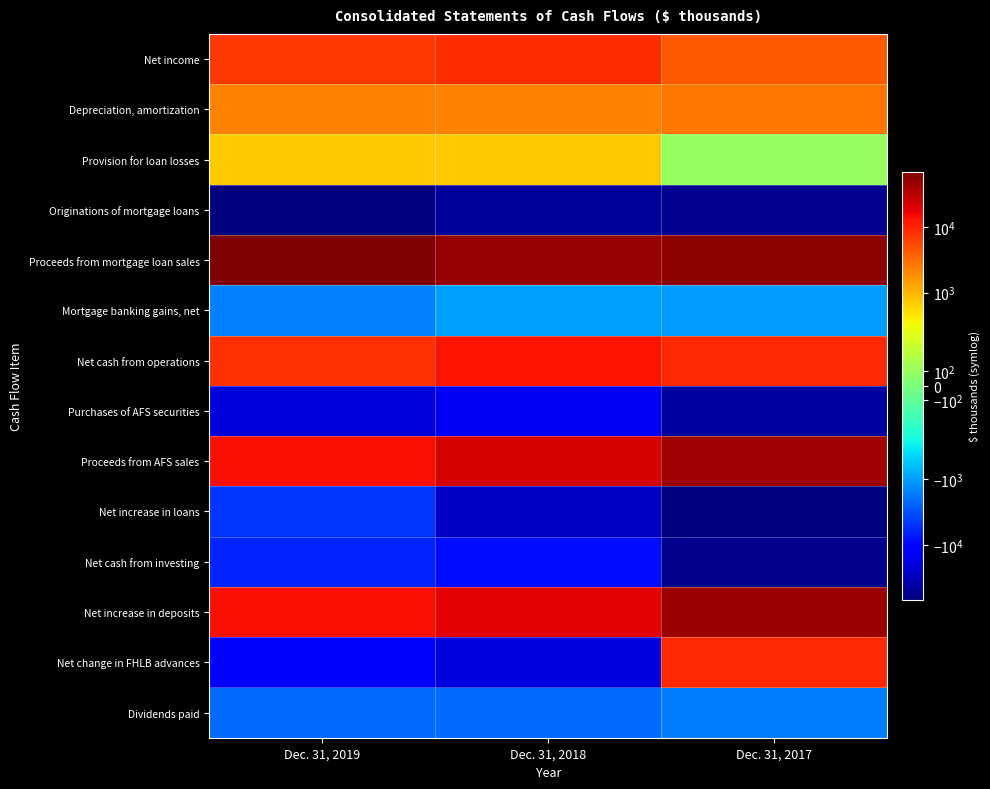

Reading right to left, extract all data points from this chart.

Net income: Dec. 31, 2017=4350	Dec. 31, 2018=8835	Dec. 31, 2019=7282
Depreciation, amortization: Dec. 31, 2017=2735	Dec. 31, 2018=2315	Dec. 31, 2019=2243
Provision for loan losses: Dec. 31, 2017=100	Dec. 31, 2018=725	Dec. 31, 2019=715
Originations of mortgage loans: Dec. 31, 2017=-51730	Dec. 31, 2018=-45813	Dec. 31, 2019=-68789
Proceeds from mortgage loan sales: Dec. 31, 2017=54578	Dec. 31, 2018=48527	Dec. 31, 2019=66493
Mortgage banking gains, net: Dec. 31, 2017=-1074	Dec. 31, 2018=-974	Dec. 31, 2019=-1554
Net cash from operations: Dec. 31, 2017=9133	Dec. 31, 2018=13134	Dec. 31, 2019=7993
Purchases of AFS securities: Dec. 31, 2017=-44962	Dec. 31, 2018=-14643	Dec. 31, 2019=-20365
Proceeds from AFS sales: Dec. 31, 2017=44801	Dec. 31, 2018=21418	Dec. 31, 2019=13622
Net increase in loans: Dec. 31, 2017=-68592	Dec. 31, 2018=-28007	Dec. 31, 2019=-4772
Net cash from investing: Dec. 31, 2017=-54873	Dec. 31, 2018=-8733	Dec. 31, 2019=-6088
Net increase in deposits: Dec. 31, 2017=46001	Dec. 31, 2018=18568	Dec. 31, 2019=13962
Net change in FHLB advances: Dec. 31, 2017=9000	Dec. 31, 2018=-20000	Dec. 31, 2019=-12000
Dividends paid: Dec. 31, 2017=-1726	Dec. 31, 2018=-2149	Dec. 31, 2019=-2184